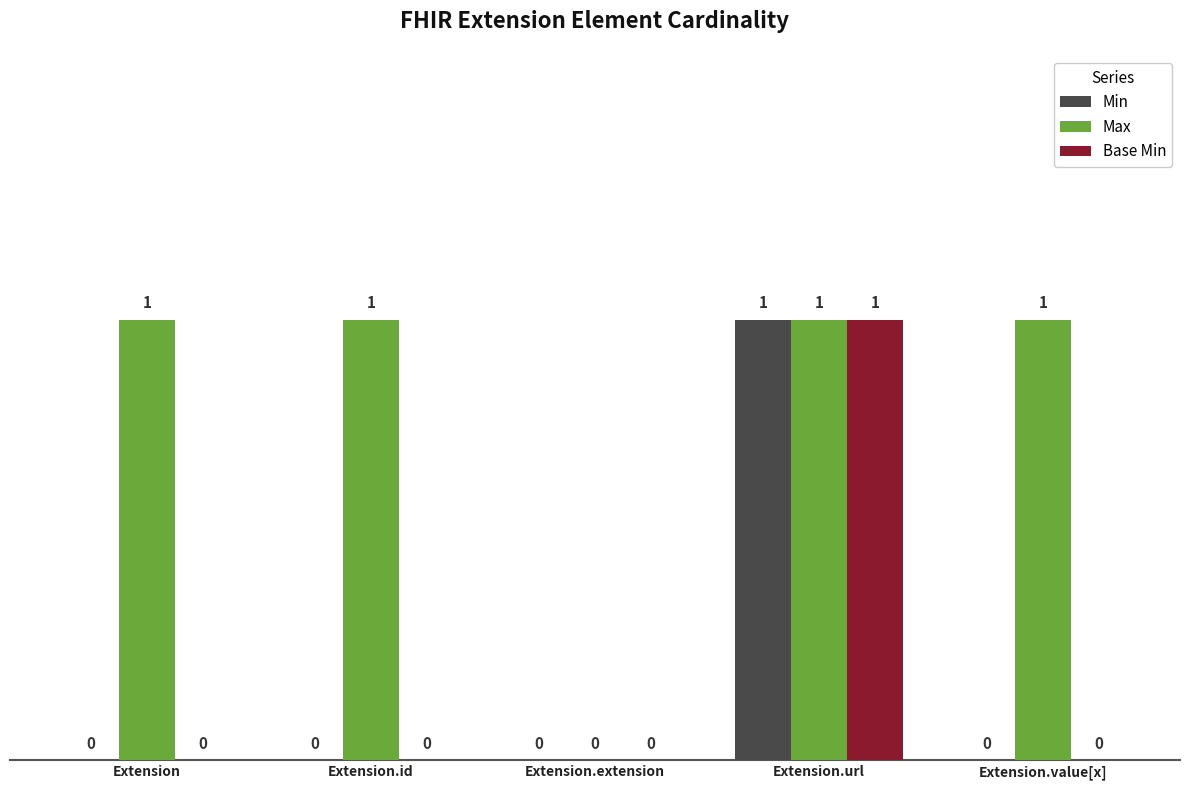

Is the value of Max at Extension.id greater than the value of Base Min at Extension.id?

Yes